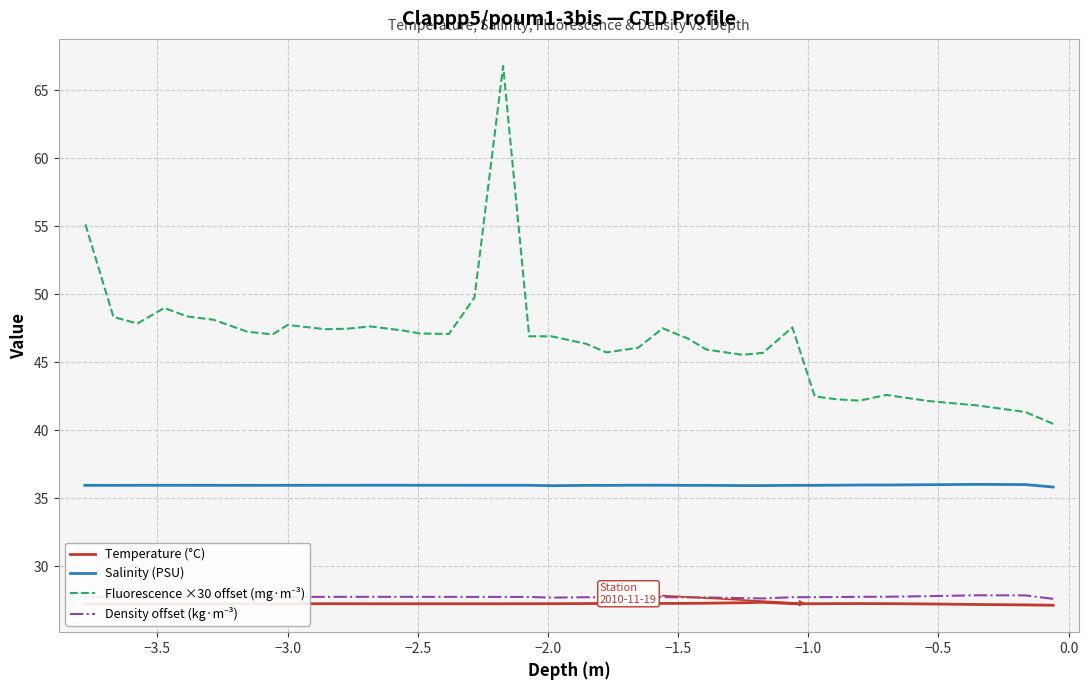

True or false: Temperature (°C) and Fluorescence ×30 offset (mg·m⁻³) intersect in this chart.

False